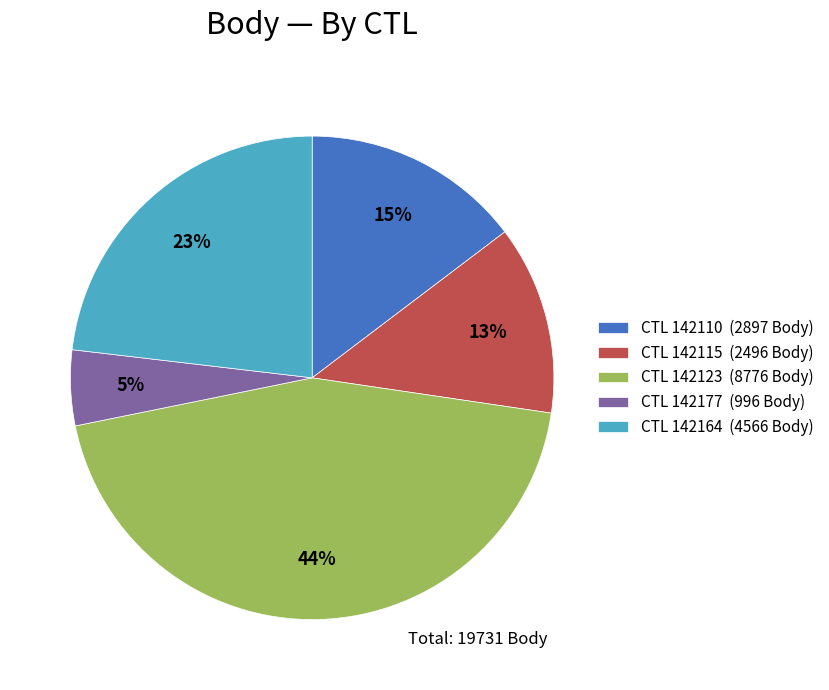

What percentage is the CTL 142110 (2897 Body) slice, to the nearest percent?

15%